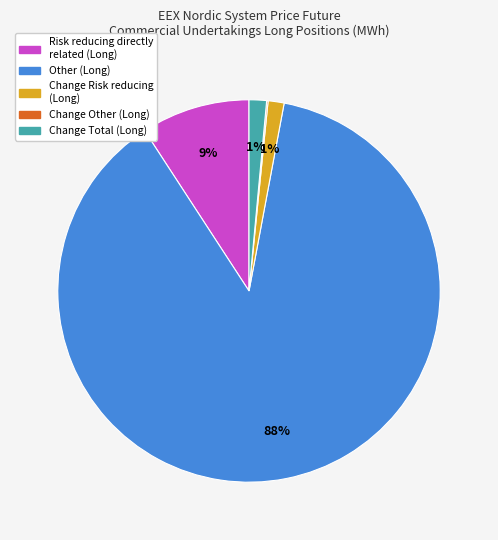

Which category has the biggest portion of the pie?

Other (Long)